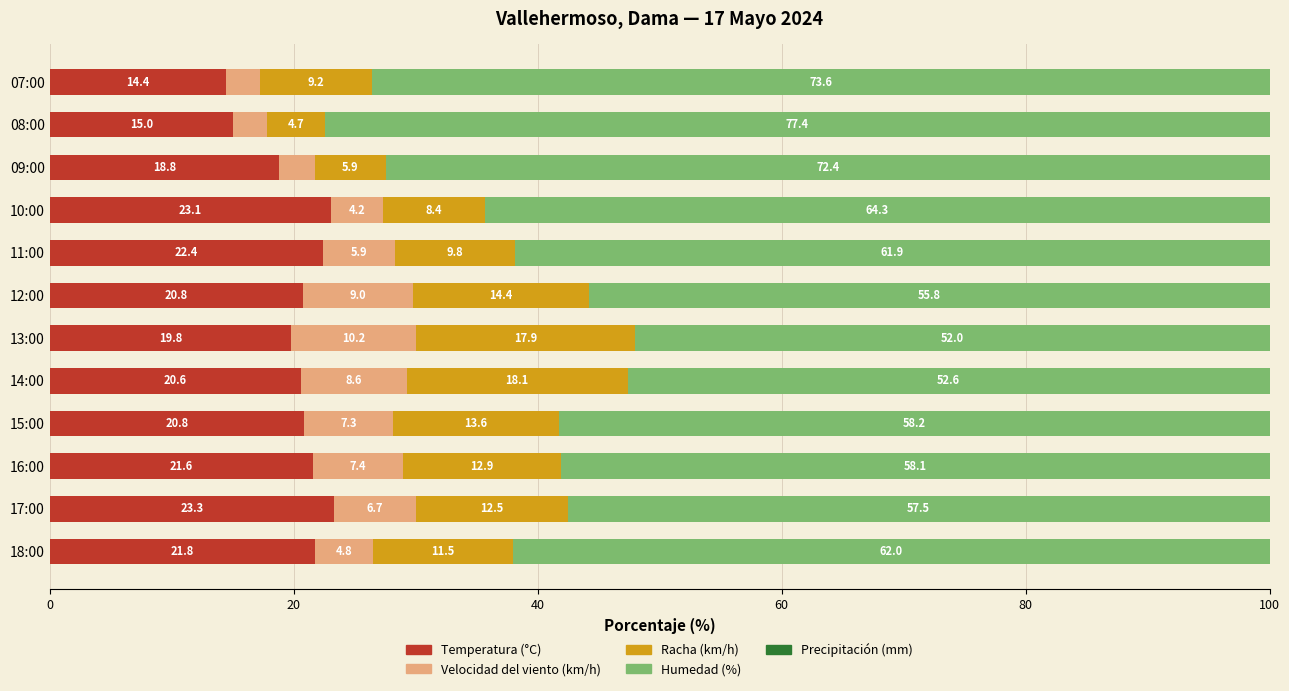

What is the minimum value for Temperatura (°C)?

14.4